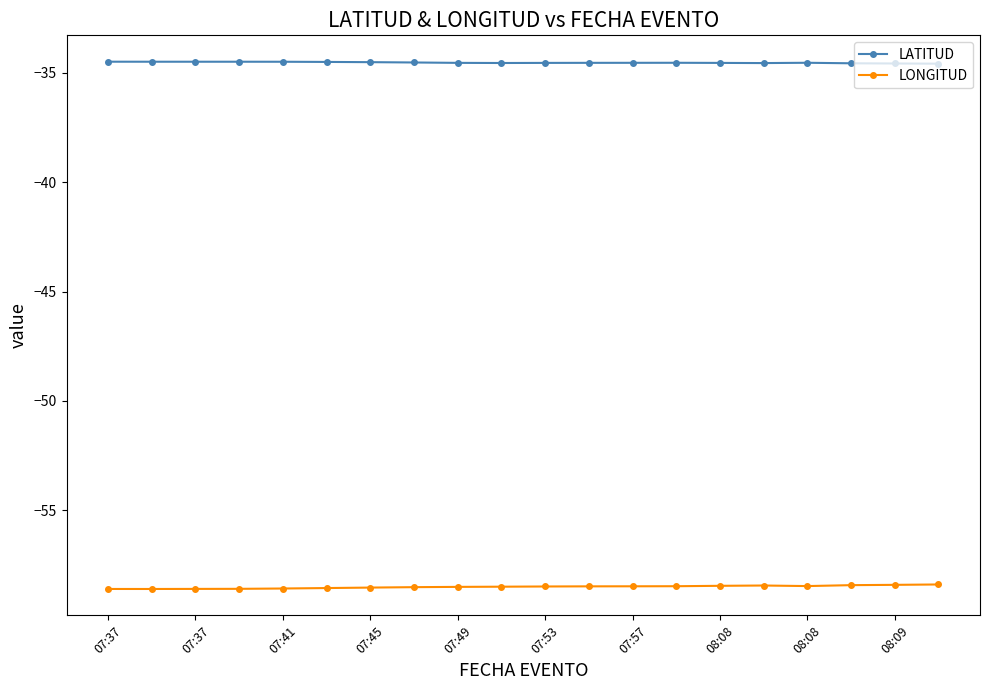

True or false: LATITUD and LONGITUD intersect in this chart.

False